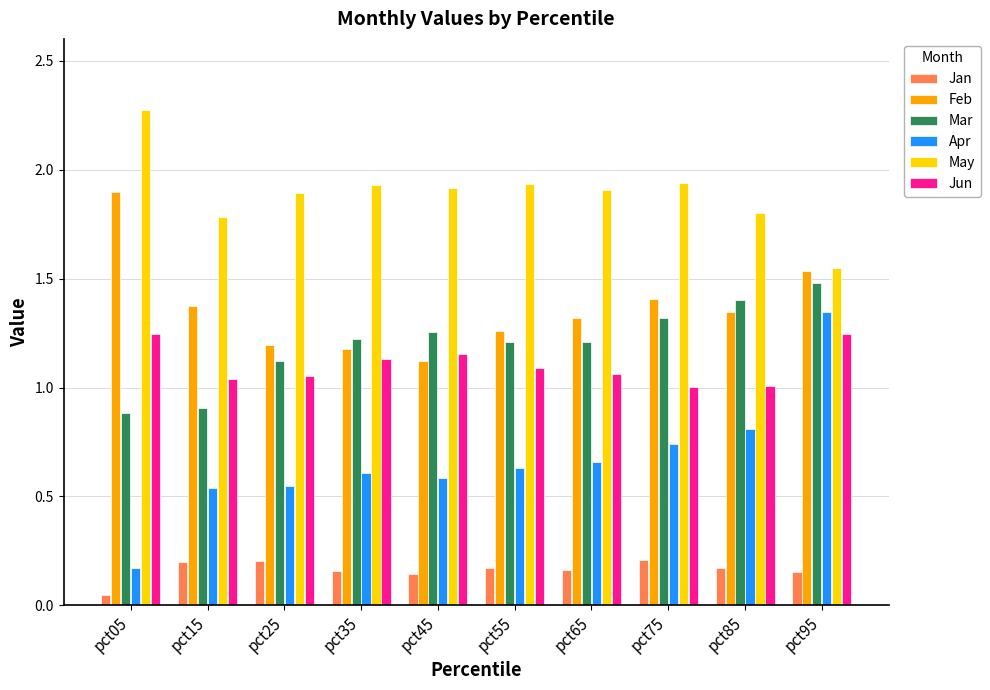

The value of Feb at pct45 is 1.1. True or false?

True